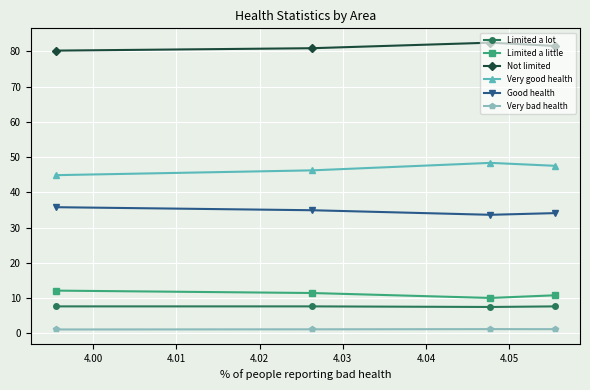

How many interior local valleys does the Limited a lot series have?

1